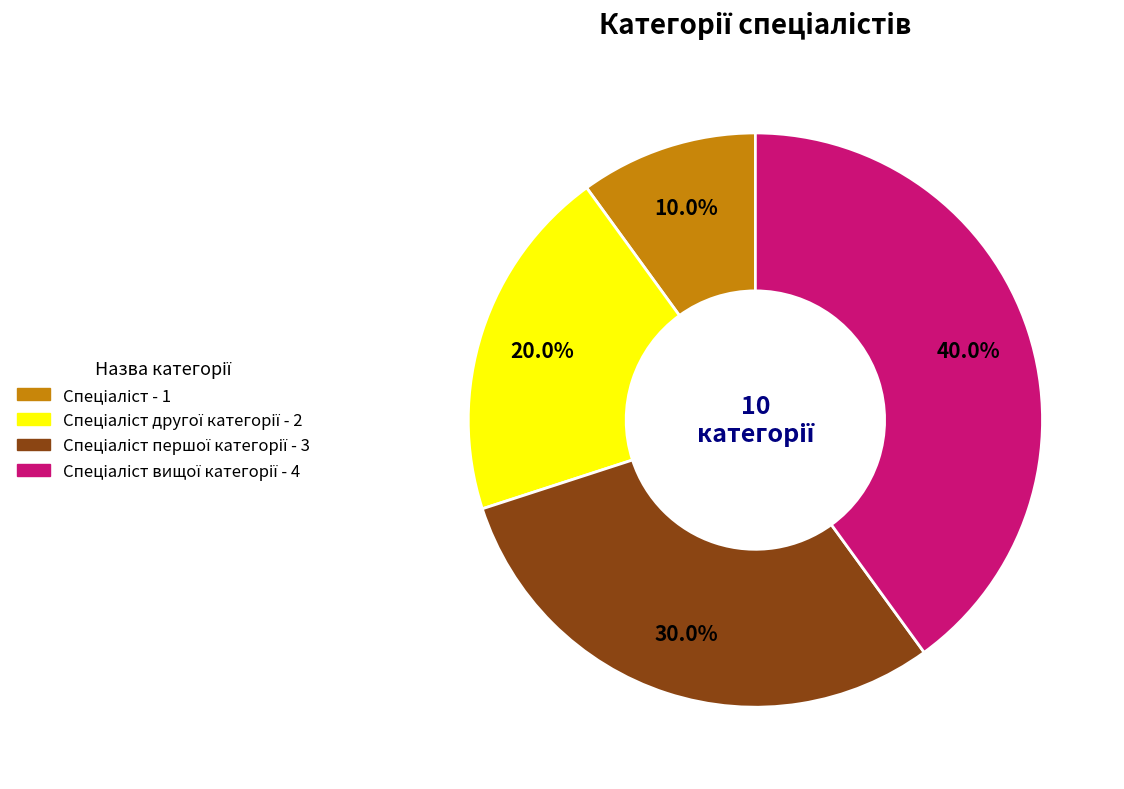

Is there a majority slice in this chart?

No